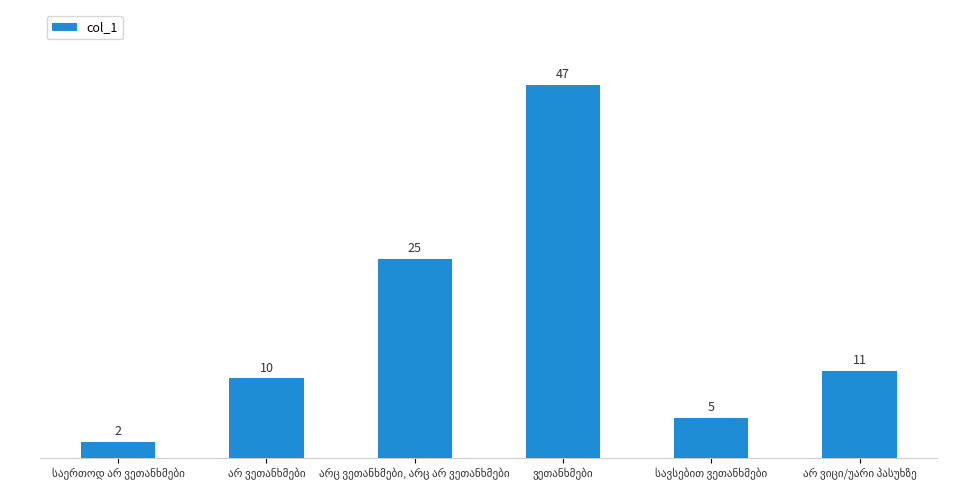

How many bars are there in total?

6